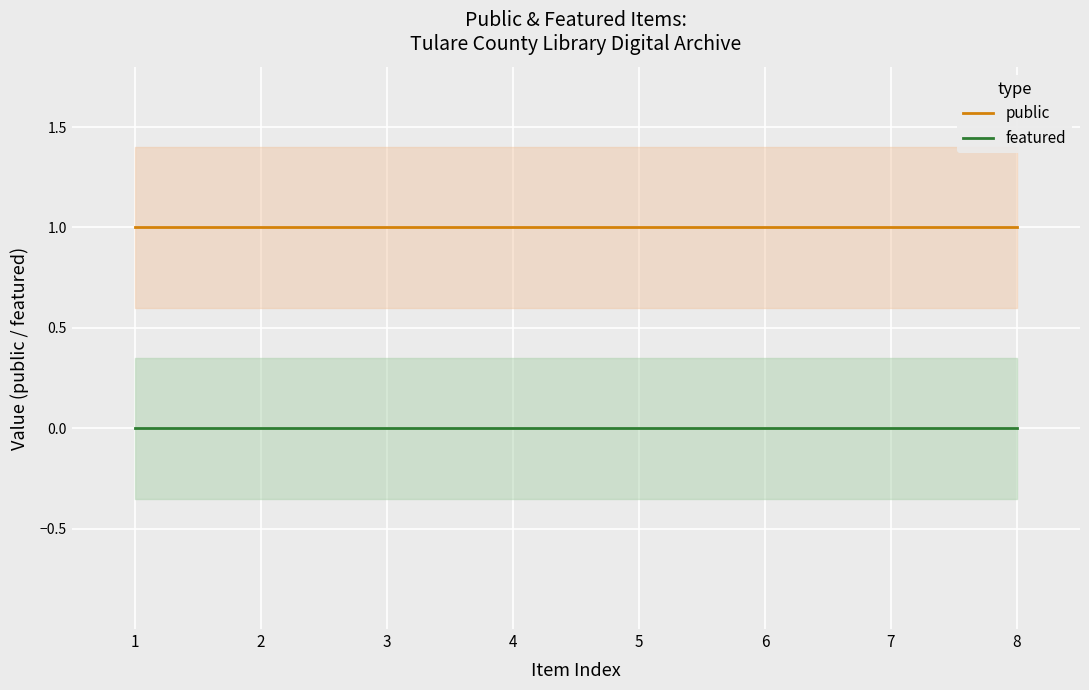

At which label is featured closest to 0?

1